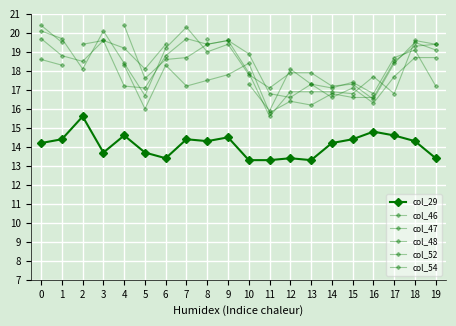

What is the difference between the col_29 values at 13 and 17?

1.3